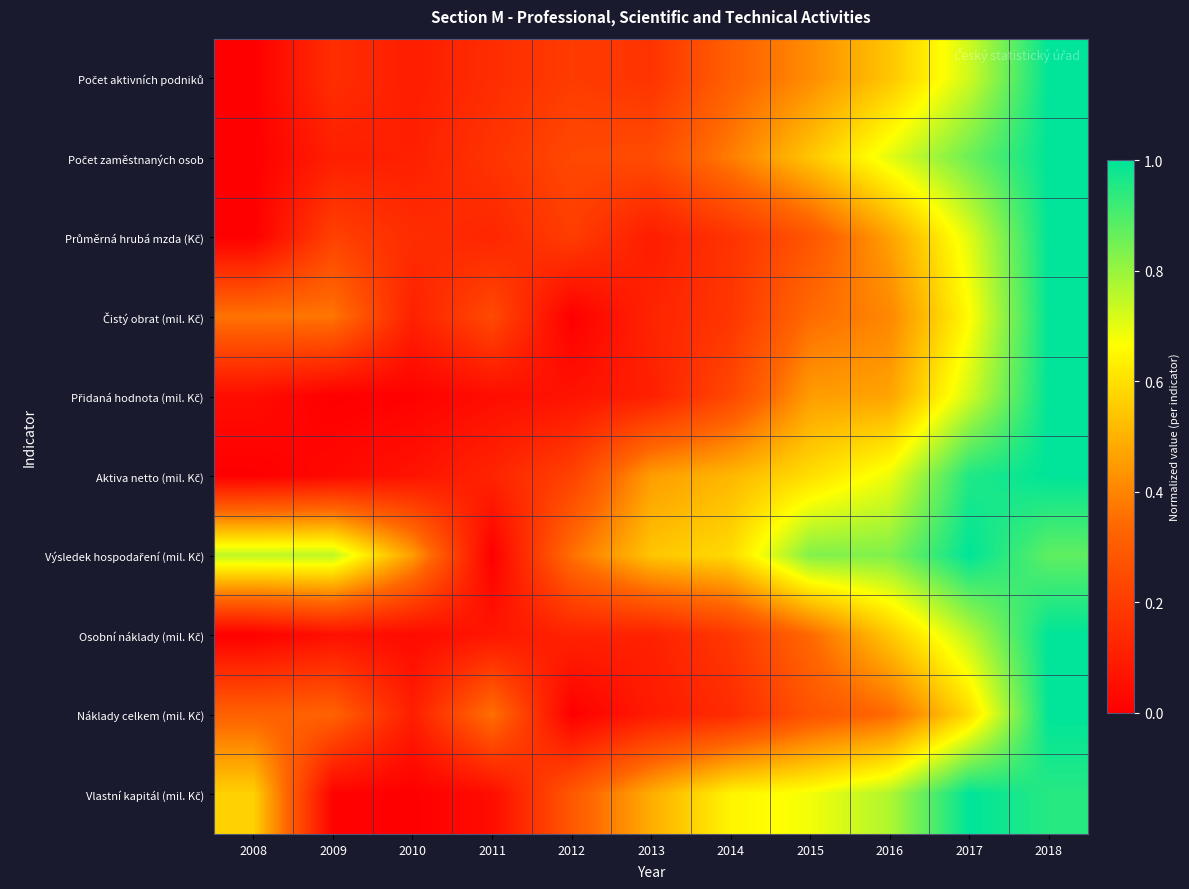

How many data points does each series have?

11